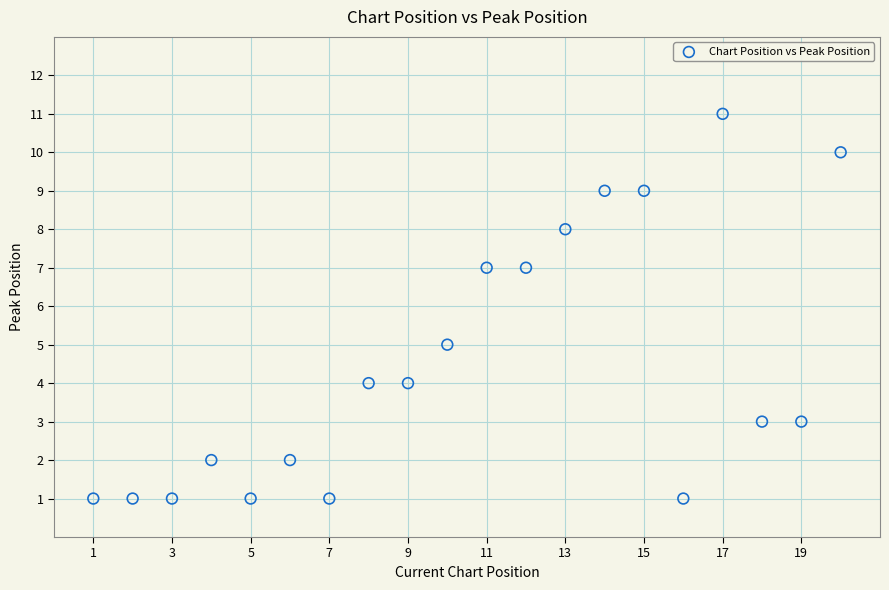

What is the range of Y values (max minus min)?

10